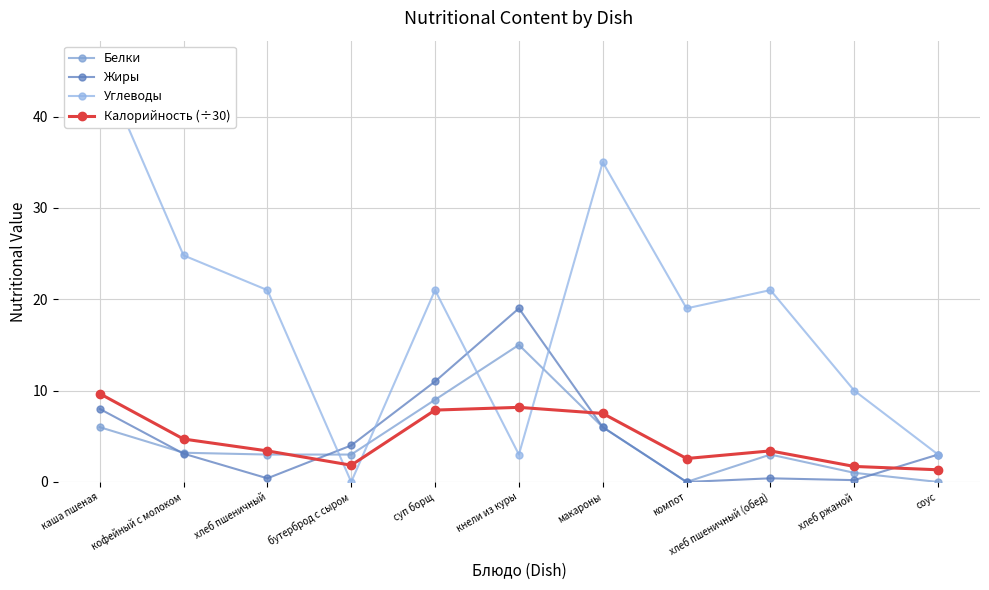

What is the highest value of the Жиры series?

19.0